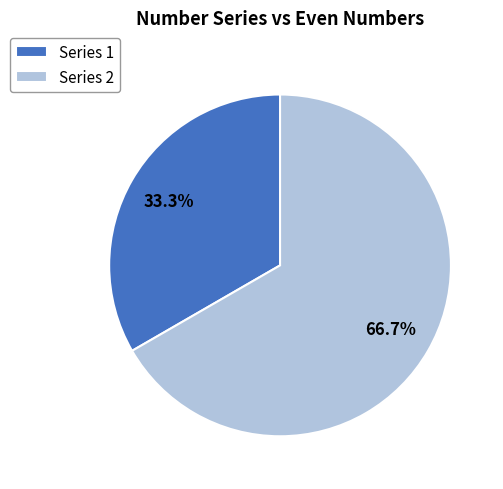

Does Series 1 represent more than half of the total?

No